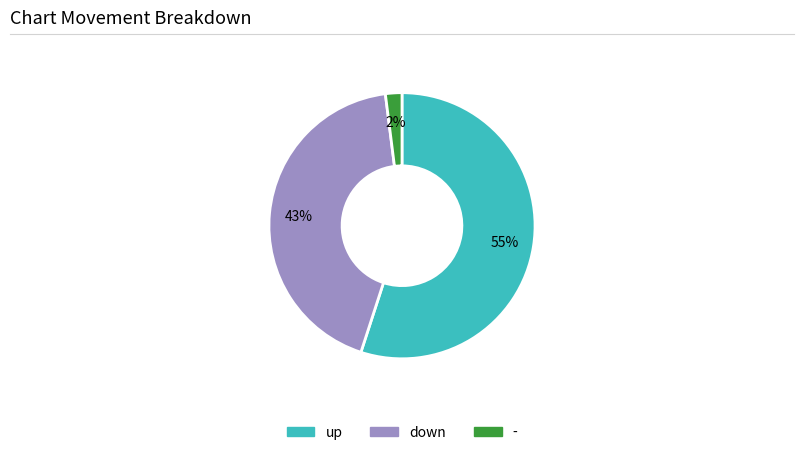

To the nearest percent, what is the difference between the up and down slice percentages?

12%